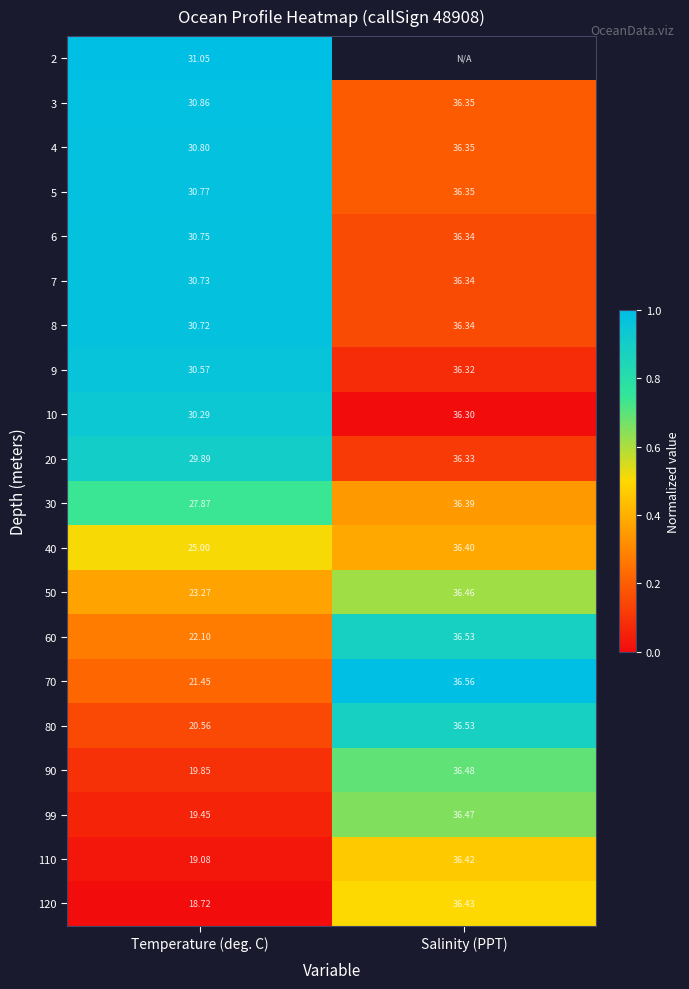

Where is 4 nearest to the value 33?

Temperature (deg. C)